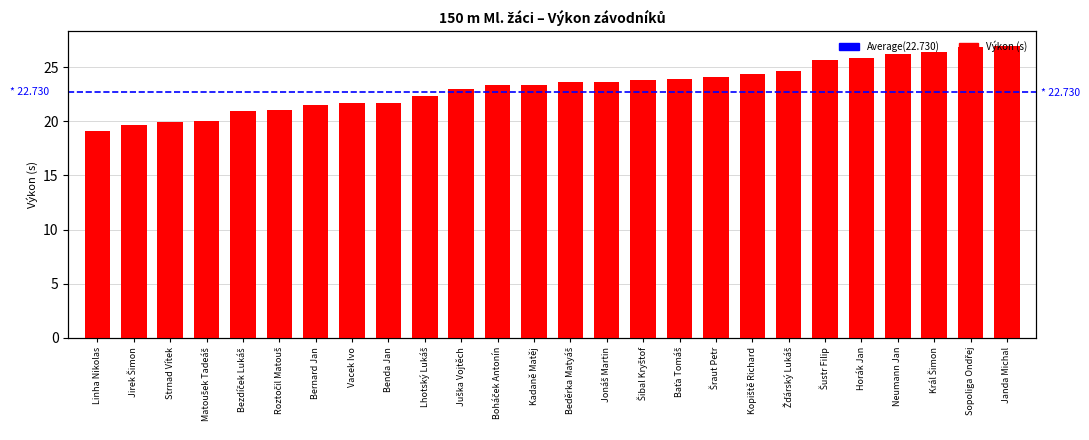

What is the difference between the second highest and minimum values?

7.7